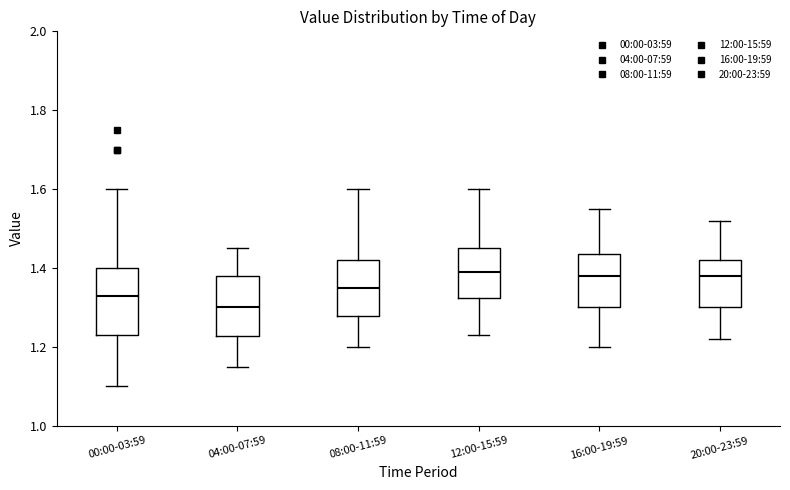

Reading left to right, transcribe this box plot: for each box, give where its median line is, the range the box spans, and where its two whiskers end, as read against the y-axis. The values are not printed on the chart, so give them approximately, as read against the axis.

00:00-03:59: median 1.34, box 1.24 to 1.40, whiskers 1.10 to 1.60
04:00-07:59: median 1.30, box 1.22 to 1.38, whiskers 1.16 to 1.46
08:00-11:59: median 1.36, box 1.28 to 1.42, whiskers 1.20 to 1.60
12:00-15:59: median 1.40, box 1.32 to 1.46, whiskers 1.24 to 1.60
16:00-19:59: median 1.38, box 1.30 to 1.44, whiskers 1.20 to 1.56
20:00-23:59: median 1.38, box 1.30 to 1.42, whiskers 1.22 to 1.52